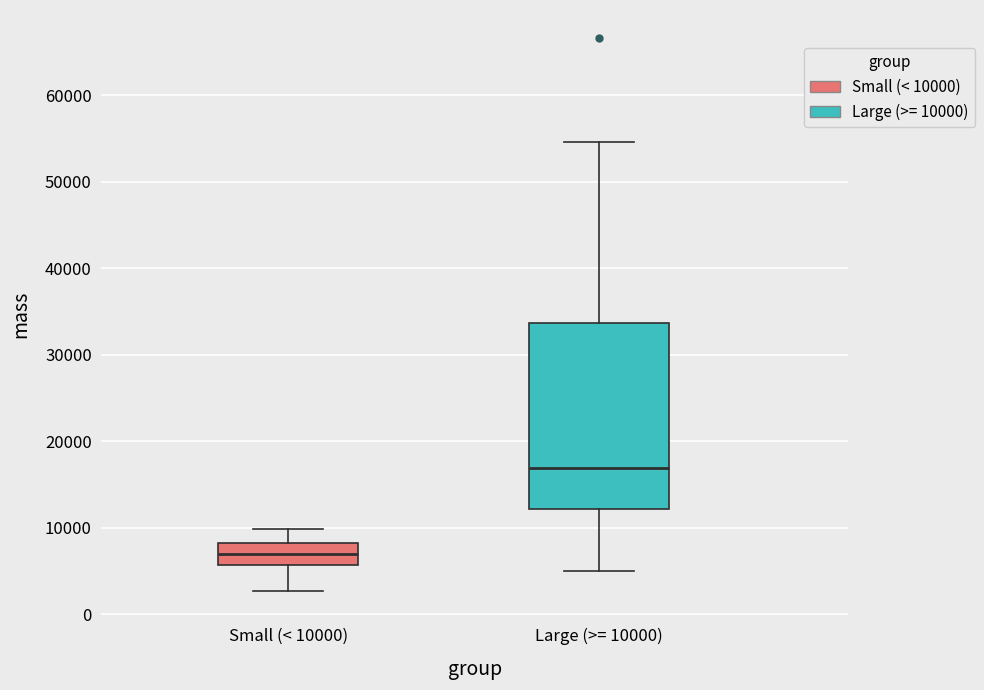

Reading left to right, read every box against the y-axis: the position of its median line, the range the box covers, and the ends of its whiskers. The values are not printed on the chart, so give them approximately, as read against the axis.

Small (< 10000): median 7000, box 6000 to 8000, whiskers 3000 to 10000
Large (>= 10000): median 17000, box 12000 to 34000, whiskers 5000 to 55000